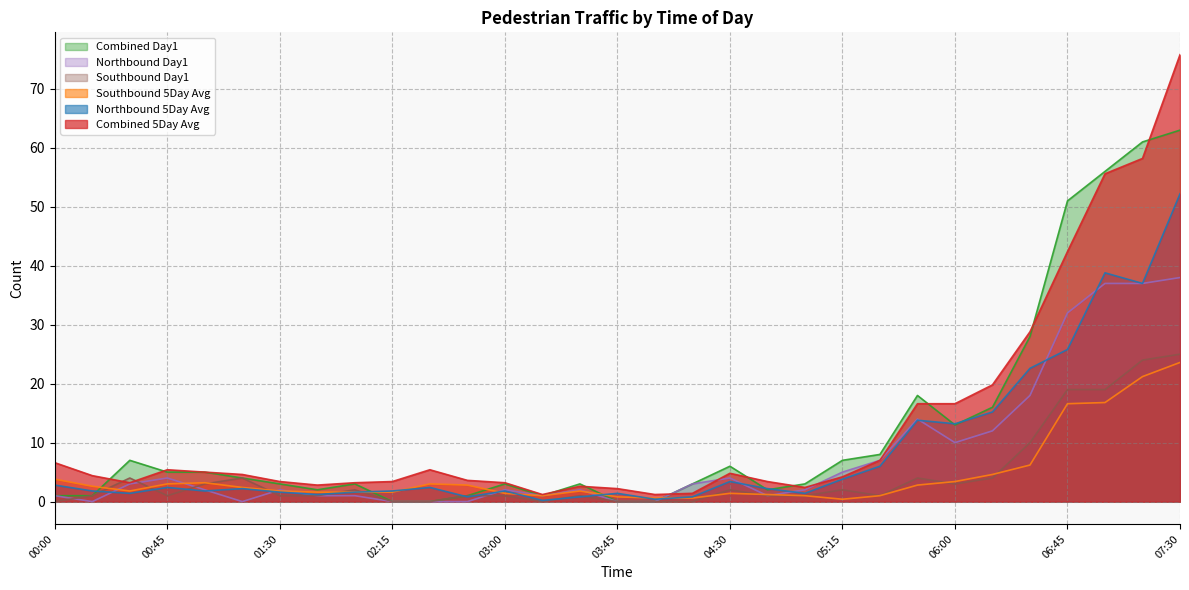

True or false: Northbound Day1 has a value of 0.4 at 00:00.

False